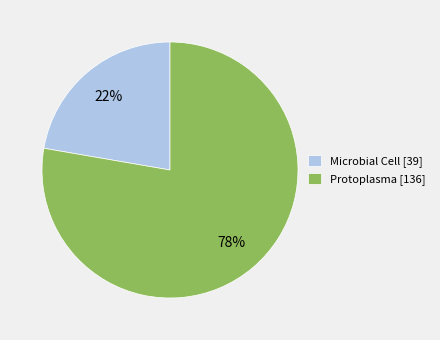

Which slice represents more than half of the pie?

Protoplasma